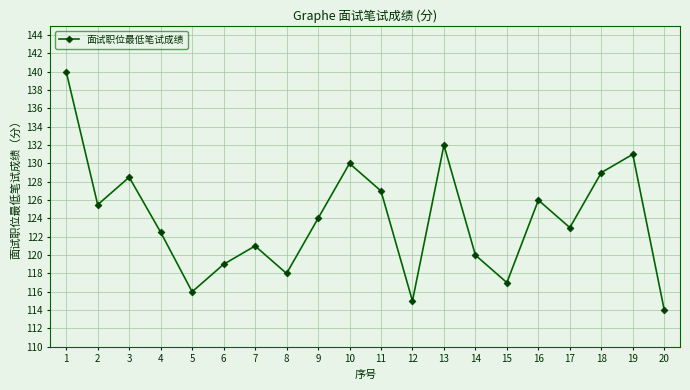

Reading left to right, what are all the values shown in this chart?

140.0	125.5	128.5	122.5	116.0	119.0	121.0	118.0	124.0	130.0	127.0	115.0	132.0	120.0	117.0	126.0	123.0	129.0	131.0	114.0